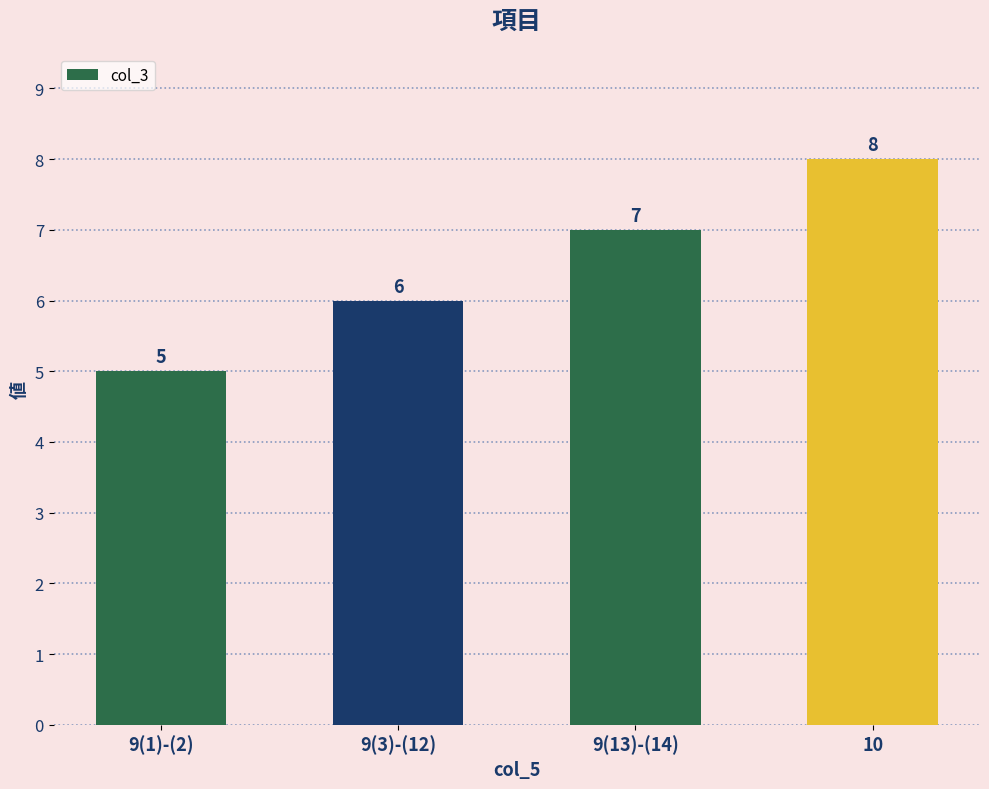

Reading left to right, extract all data points from this chart.

5	6	7	8